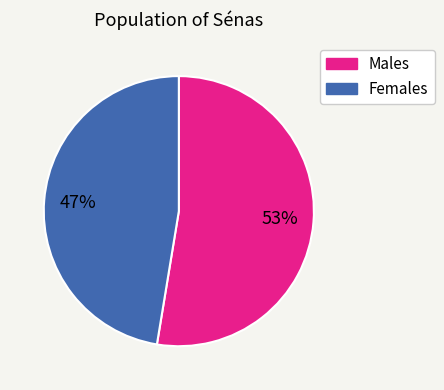

How many slices are in this pie chart?

2